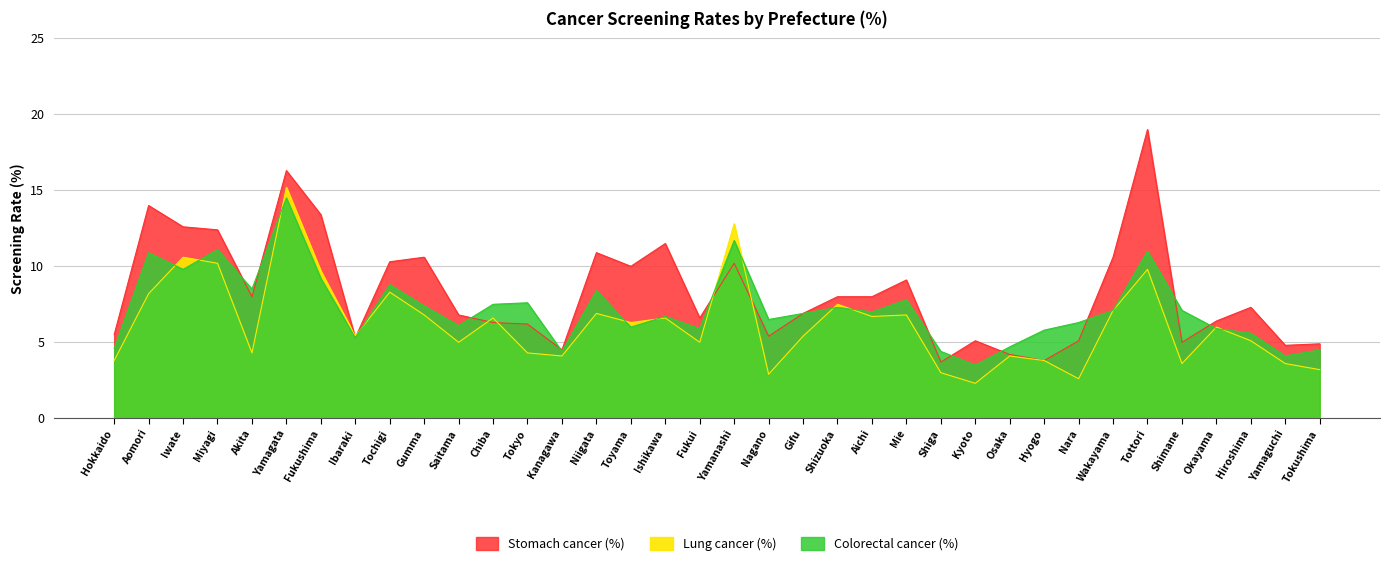

Which series has the largest total across all categories?

Stomach cancer (%)